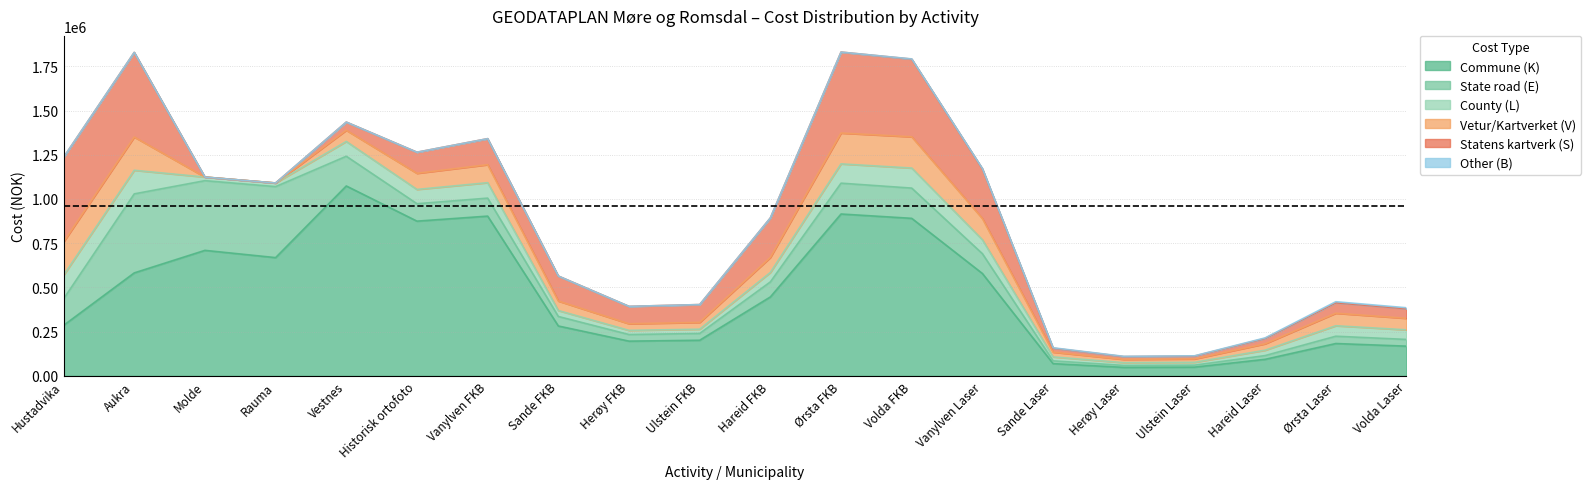

True or false: S has a value of 52812 at Vanylven Laser.

False